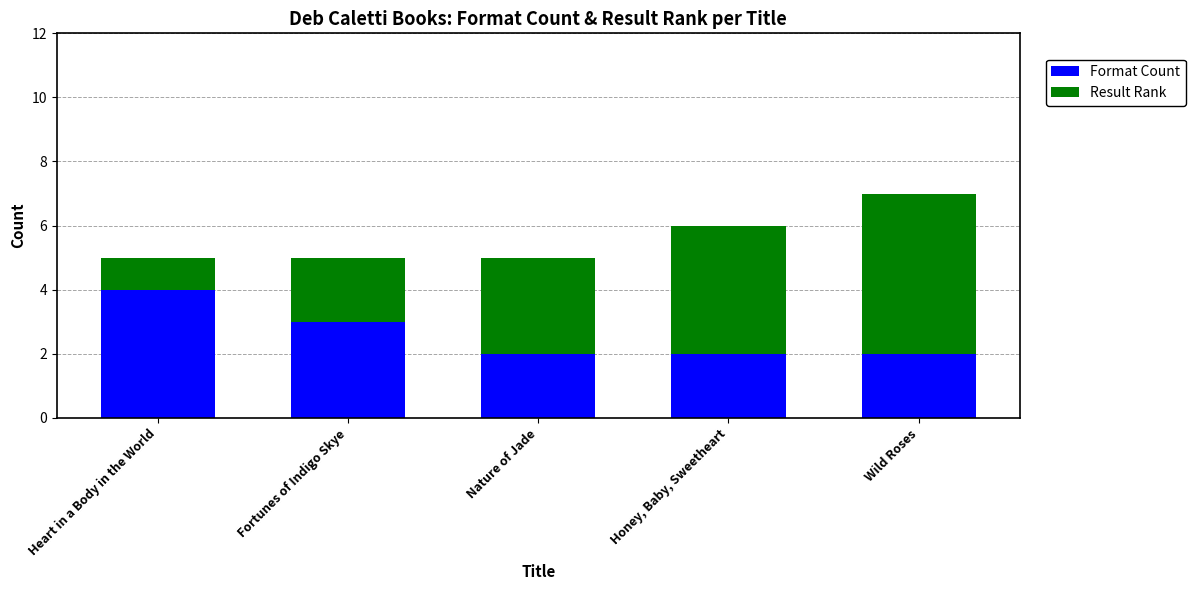

Is it true that Format Count equals 3 at Honey, Baby, Sweetheart?

False